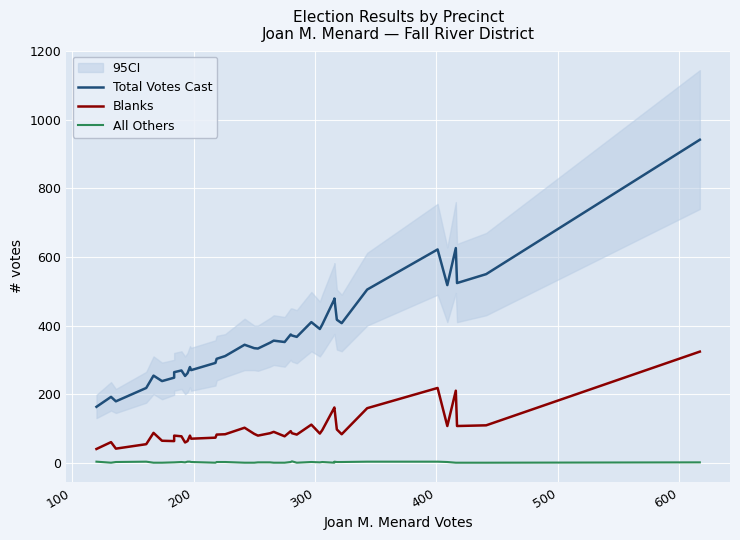

What are all the series names shown in the legend?

Total Votes Cast, Blanks, All Others